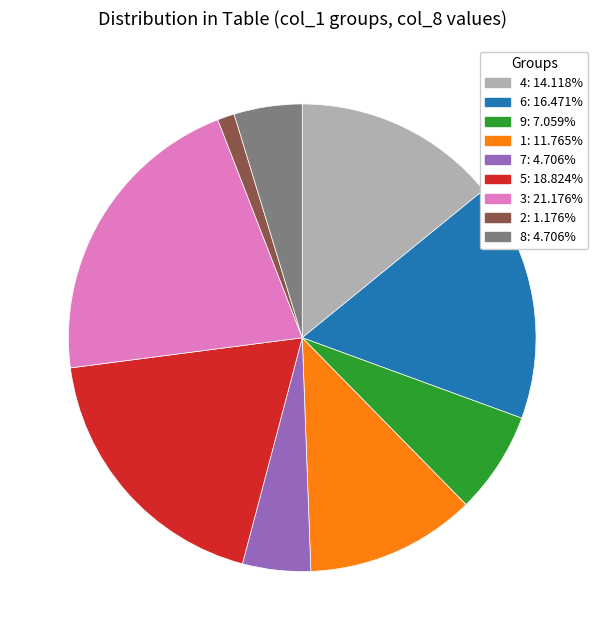

Is 9: 7.059% the majority of the pie?

No